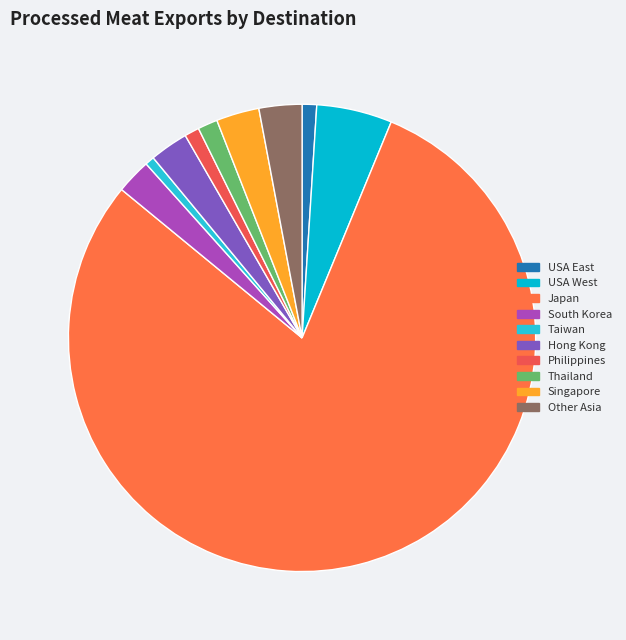

What is the majority slice?

Japan